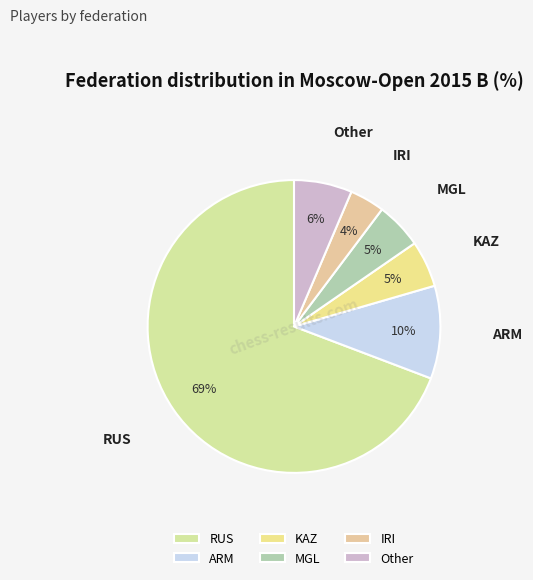

Does any single category account for the majority?

Yes